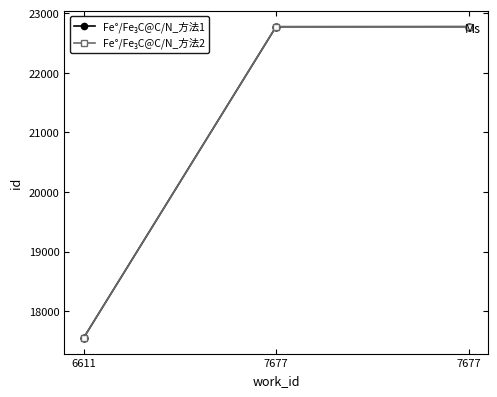

Which label corresponds to the smallest value in the chart?

6611